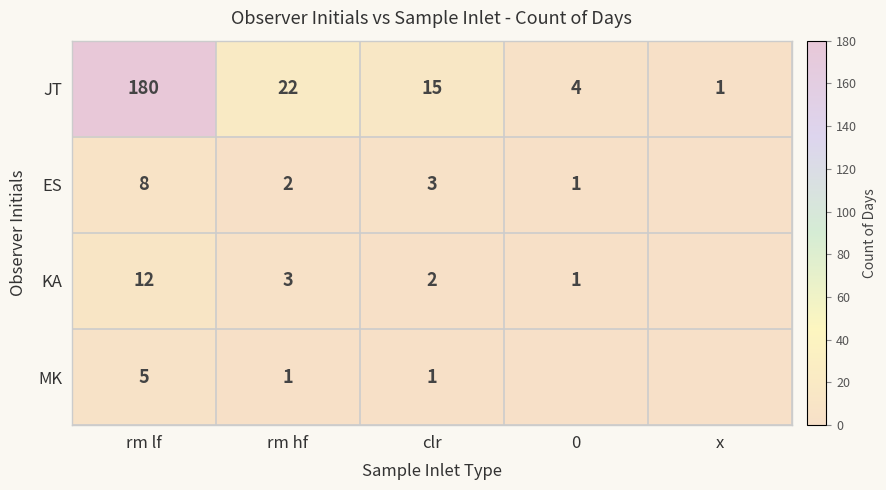

True or false: JT has a value of 301 at rm lf.

False